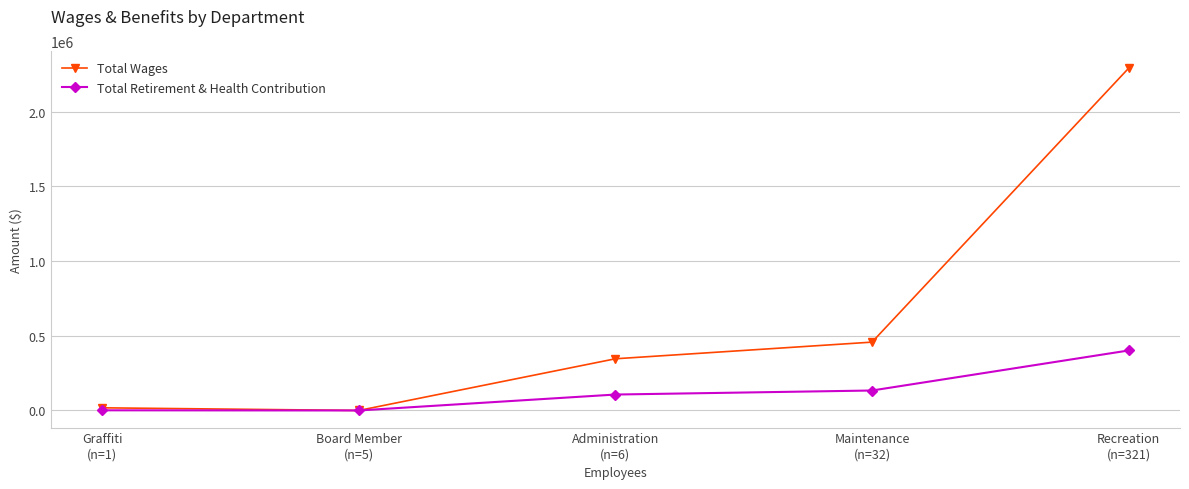

At how many categories does at least one series exceed 43550?

3